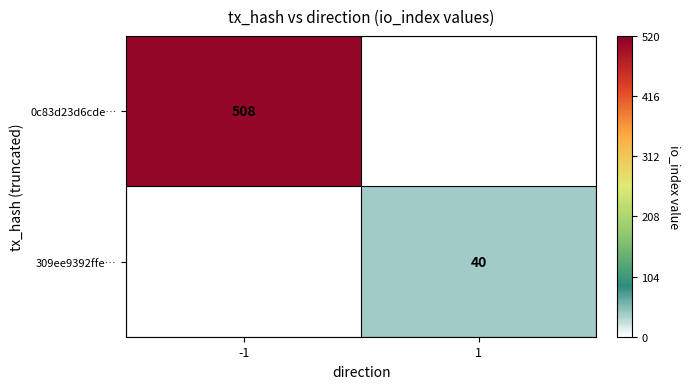

The value of 309ee9392ffe… at 1 is 60. True or false?

False